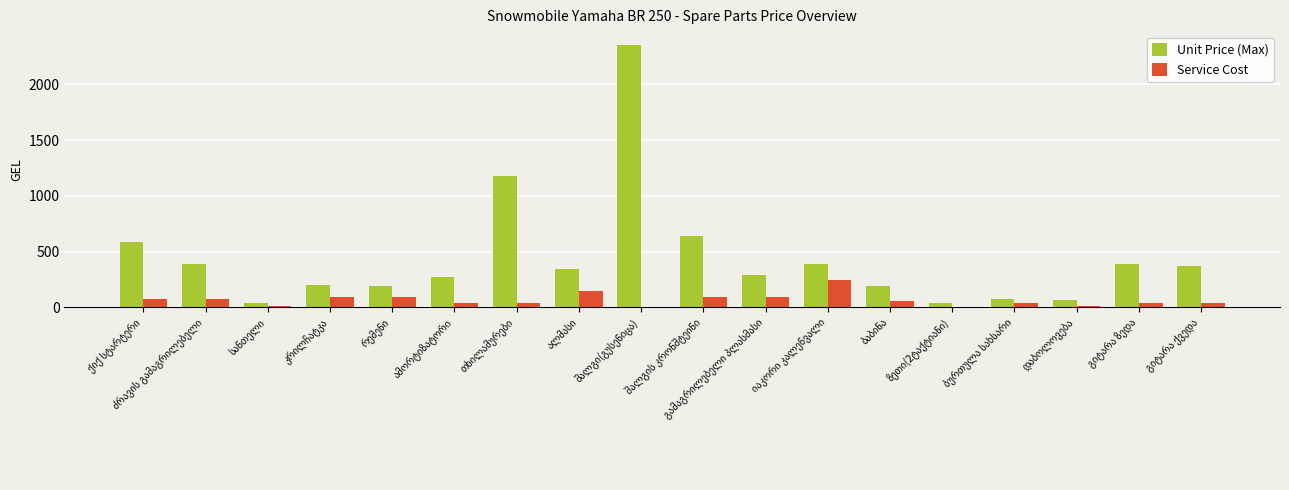

How many data points does each series have?

18